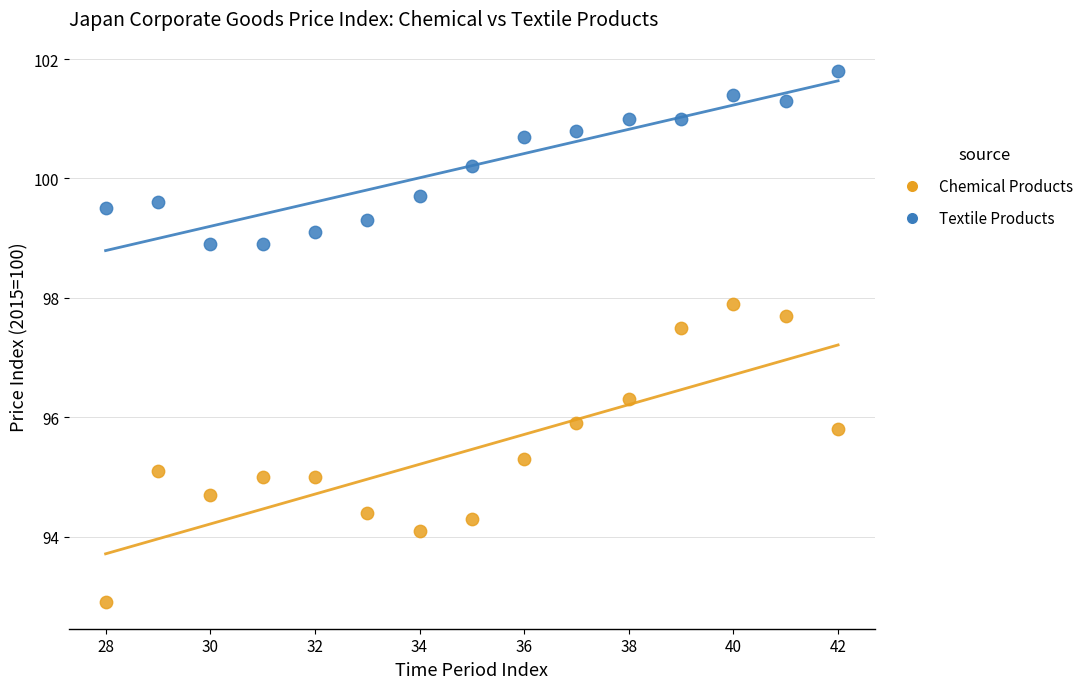

What is the X range (max minus min) for the scatter plot?

14.0